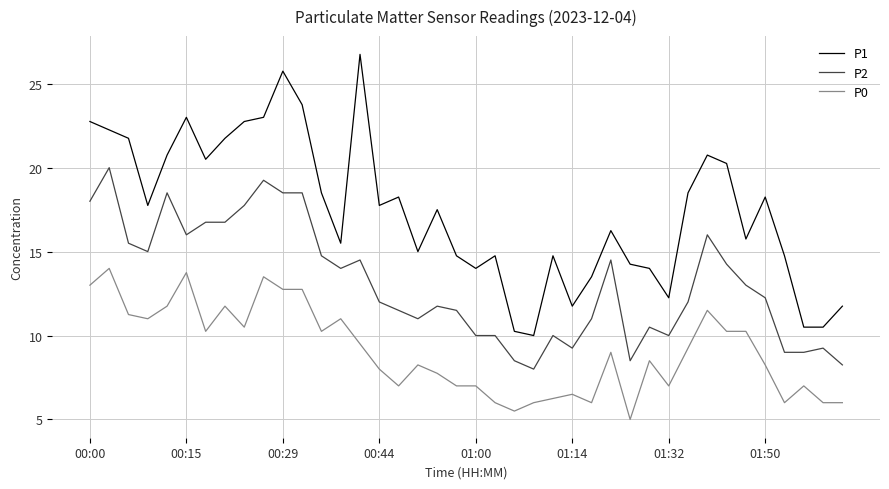

How many interior local peaks does the P1 series have?

10